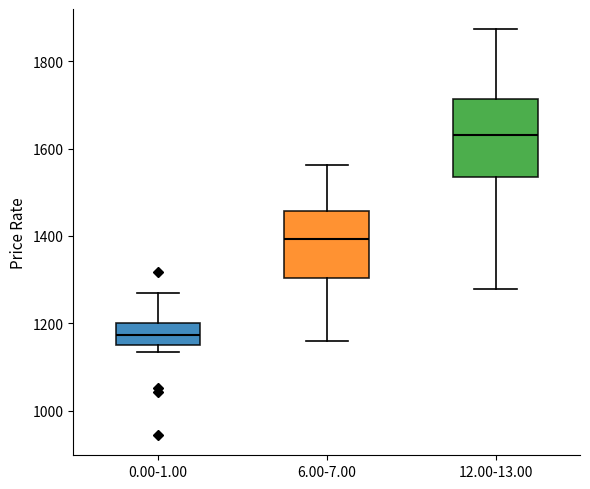

Which box's median line is the highest?

12.00-13.00